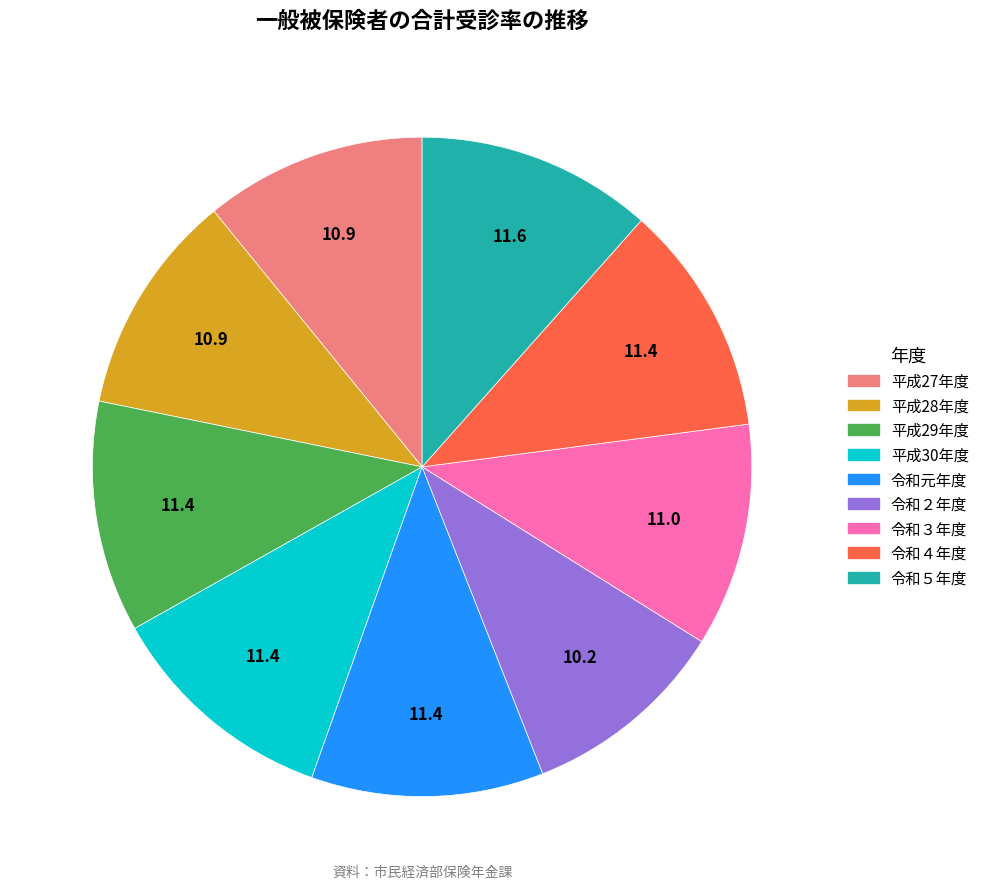

Combined, do 平成27年度 and 平成29年度 account for over 50%?

No